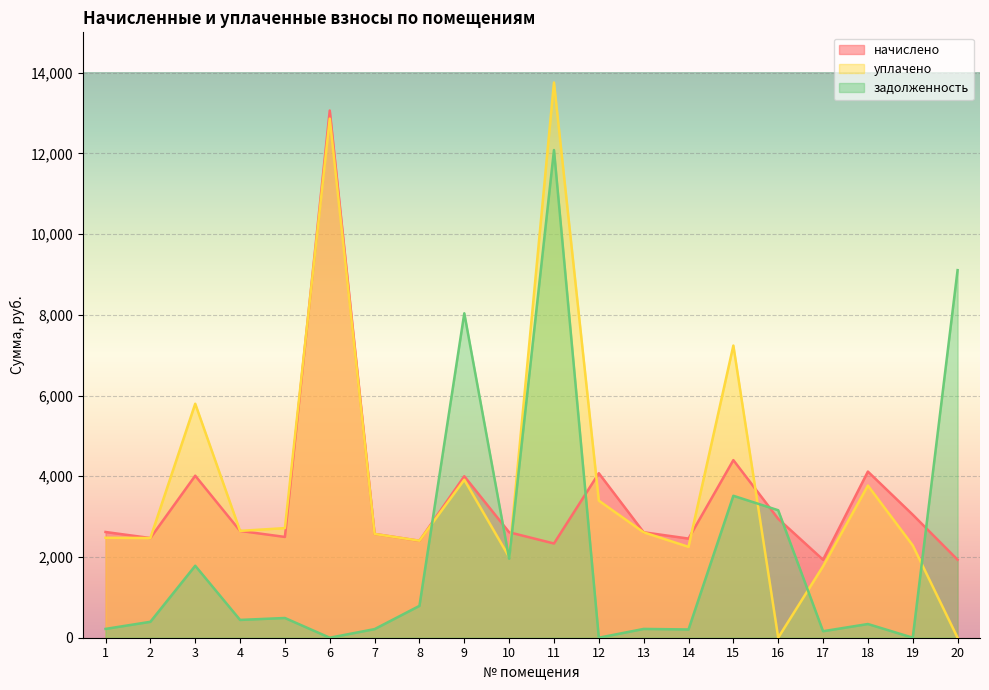

What are all the series names shown in the legend?

начислено, уплачено, задолженность